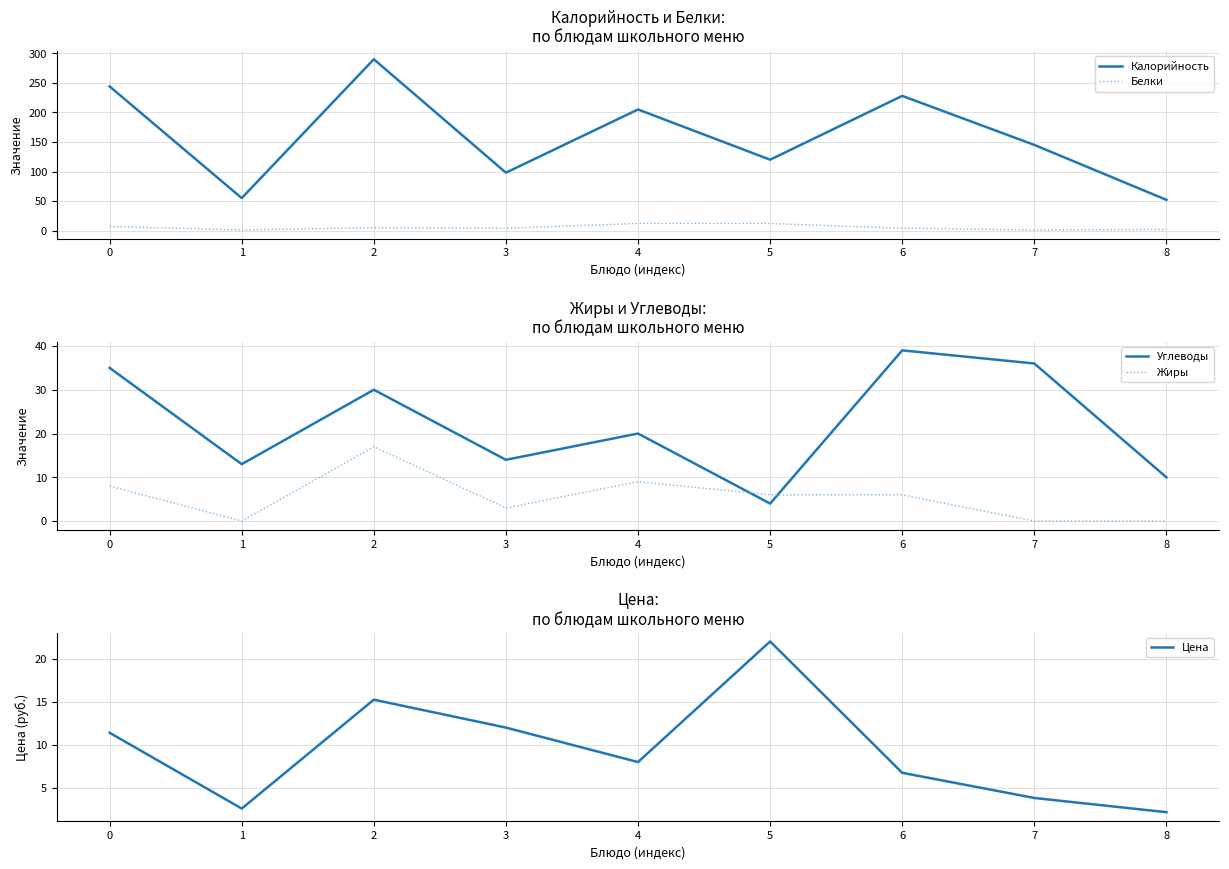

What is the average value of the Углеводы series?

22